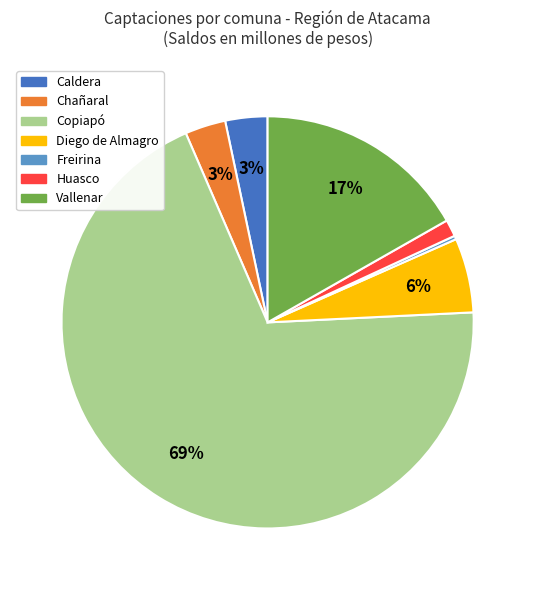

Which category accounts for the majority?

Copiapó